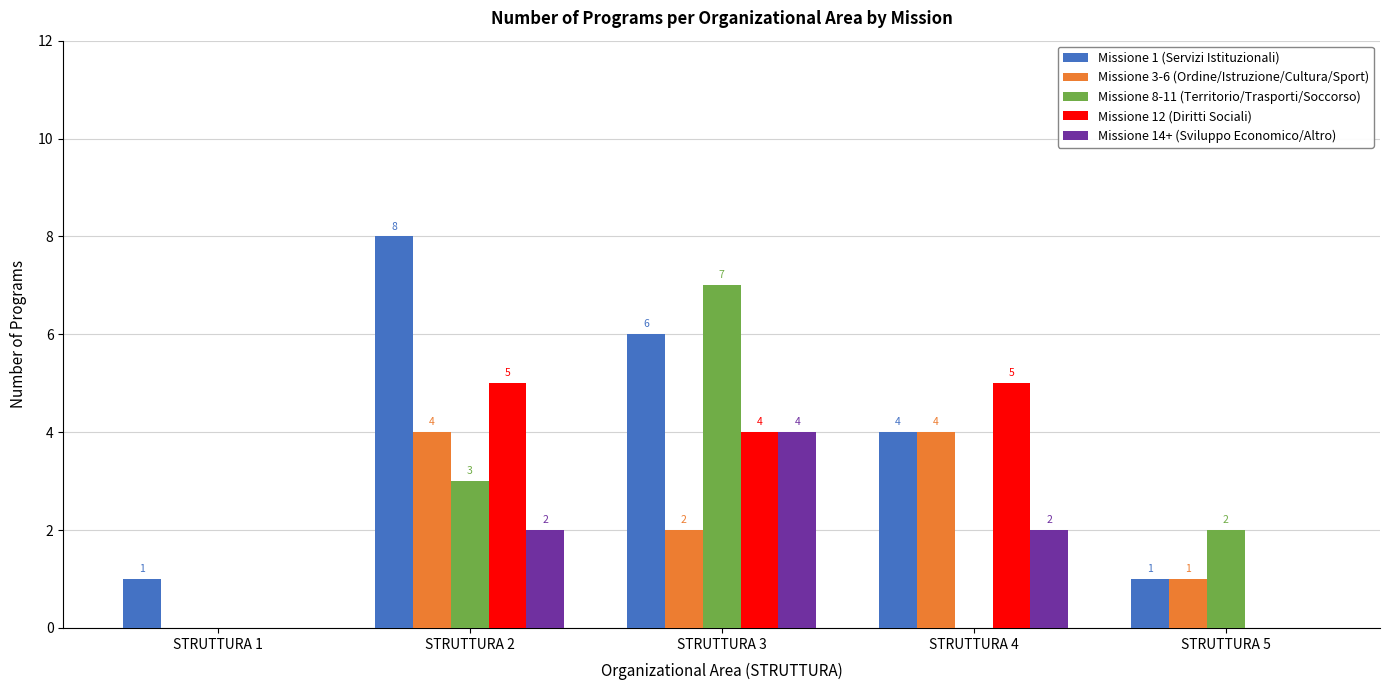

Which series has the largest total across all categories?

Missione 1 (Servizi Istituzionali)